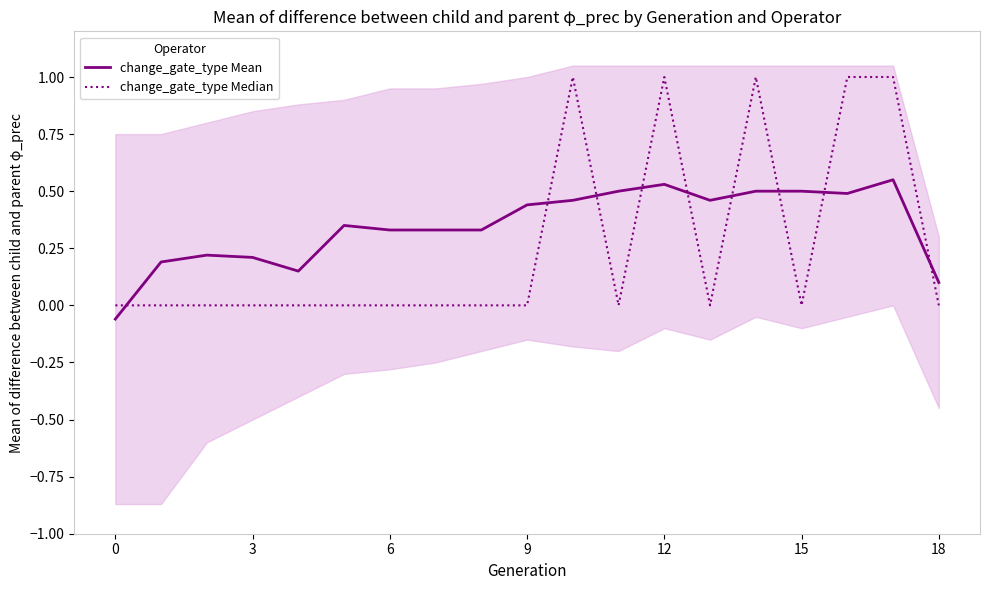

Is the value of change_gate_type Median at 11 greater than the value of change_gate_type Mean at 11?

No